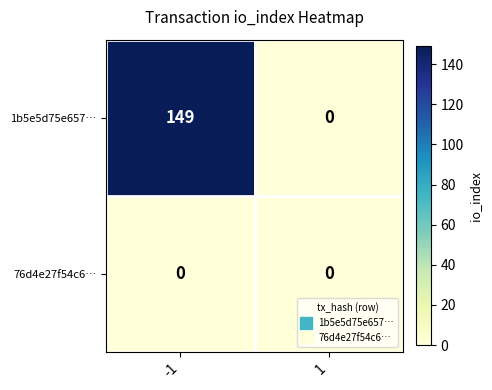

Which series has the largest total across all categories?

1b5e5d75e657…